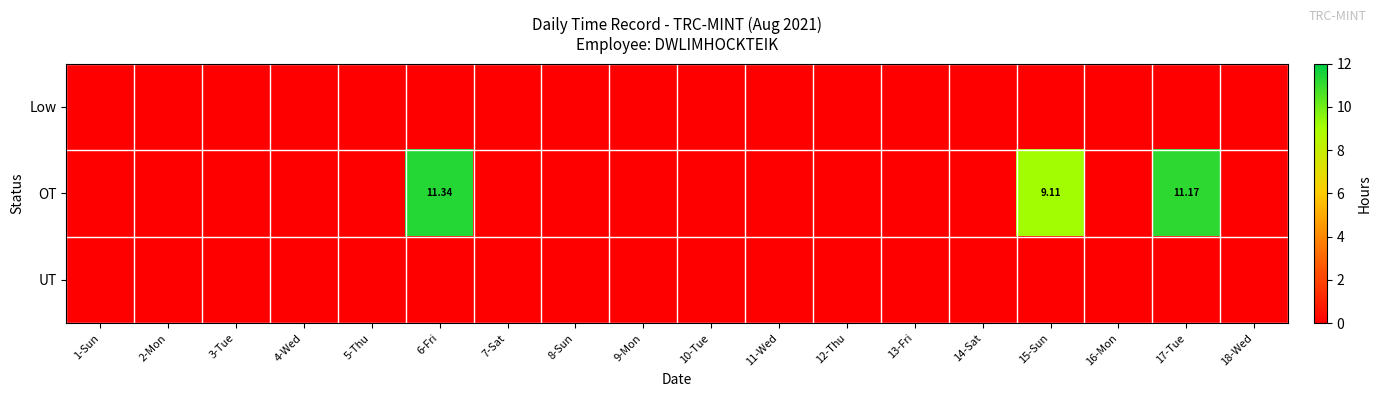

At which label is Low closest to 0?

1-Sun